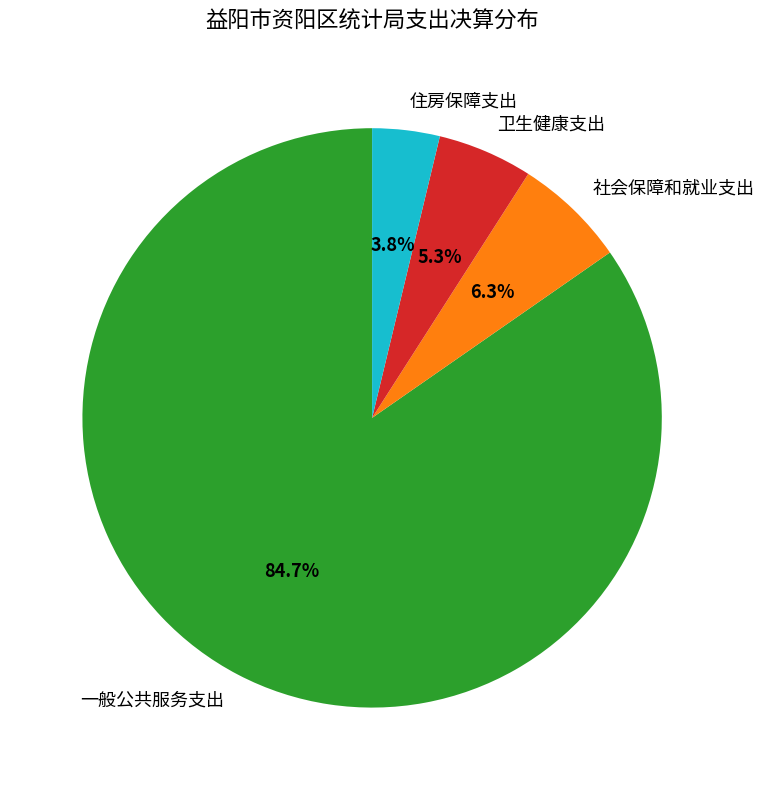

What is the ratio of the value at 一般公共服务支出 to the value at 卫生健康支出?

16.0